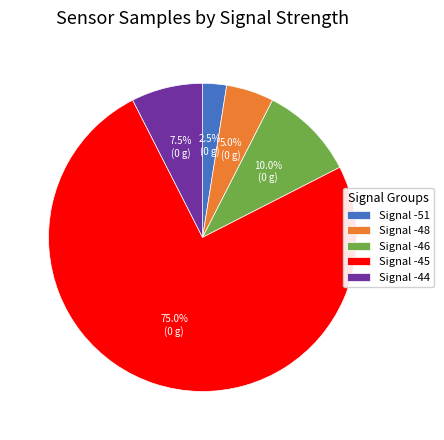

Rank the categories by value from lowest to highest.

Signal -51, Signal -48, Signal -44, Signal -46, Signal -45